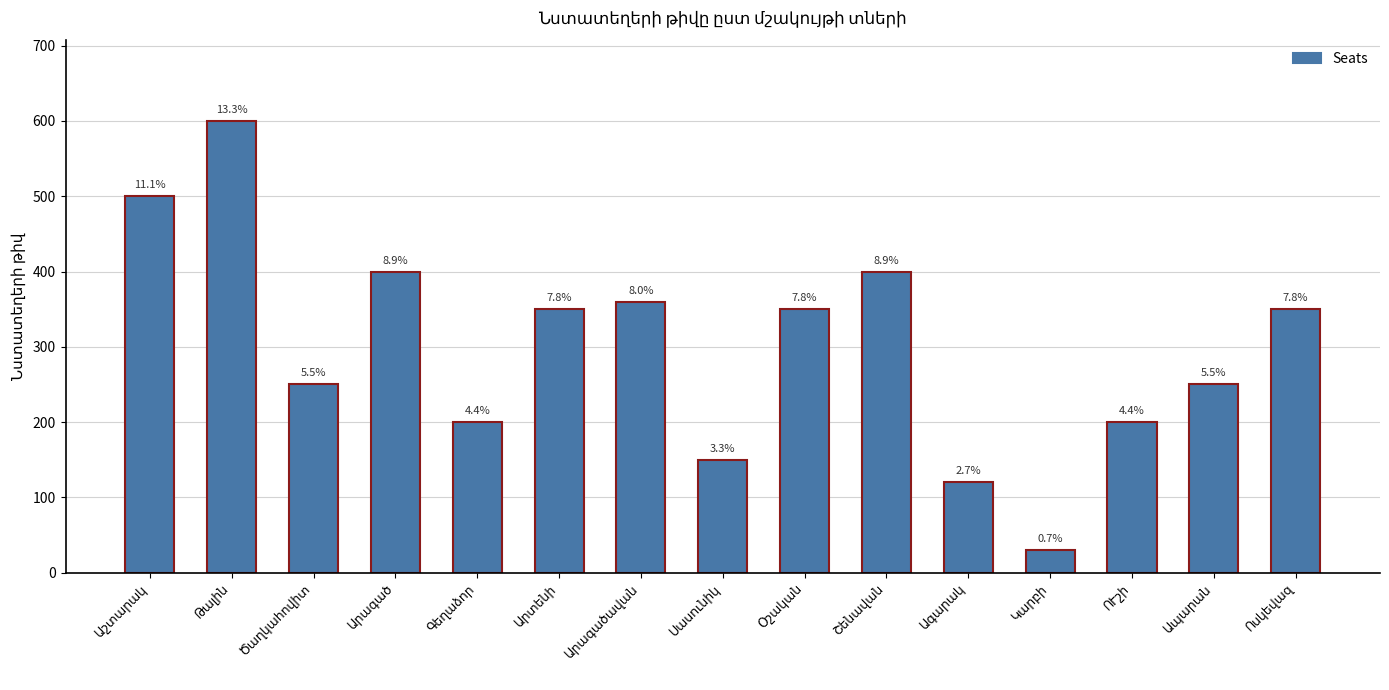

Rank the categories by value from highest to lowest.

Թալին, Աշտարակ, Արագած, Շենավան, Արագածավան, Արտենի, Օշական, Ոսկեվազ, Ծաղկահովիտ, Ապարան, Գեղաձոր, ՈՒշի, Սասունիկ, Ագարակ, Կարբի